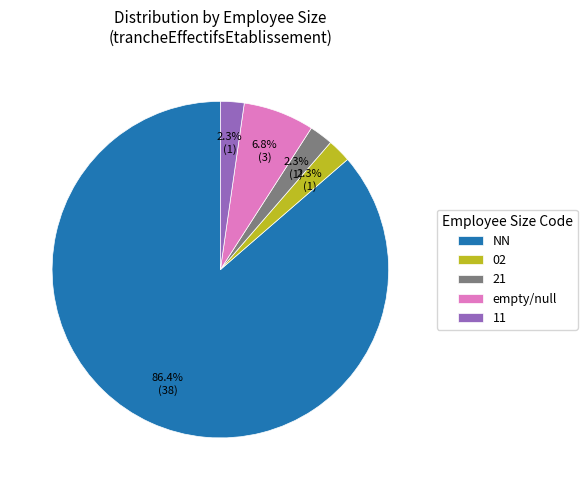

Is it true that NN is 18% of the pie?

False